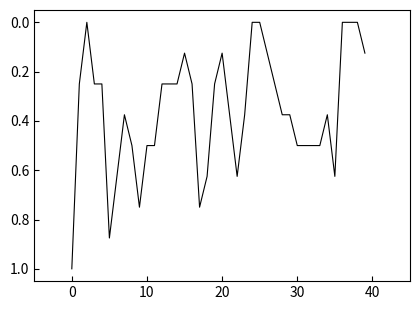

How many series are shown in this chart?

1